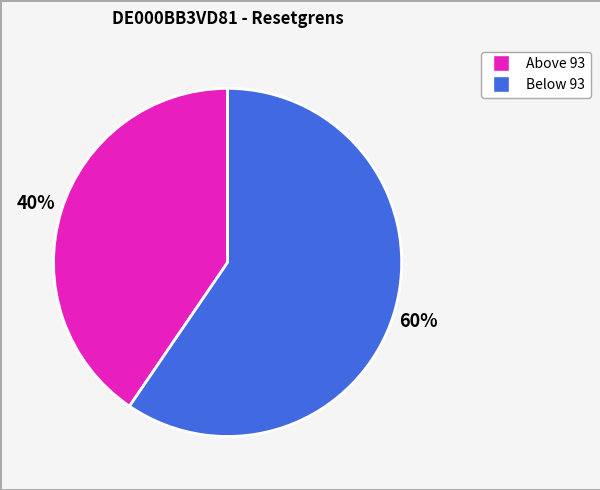

Is there a majority slice in this chart?

Yes